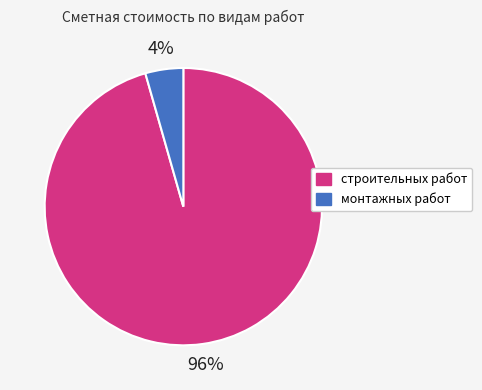

Combined, do строительных работ and монтажных работ account for over 50%?

Yes